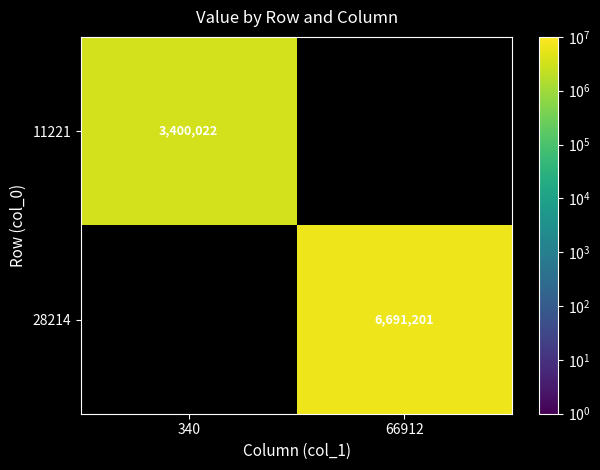

True or false: 28214 has a value of 1447100 at 66912.

False